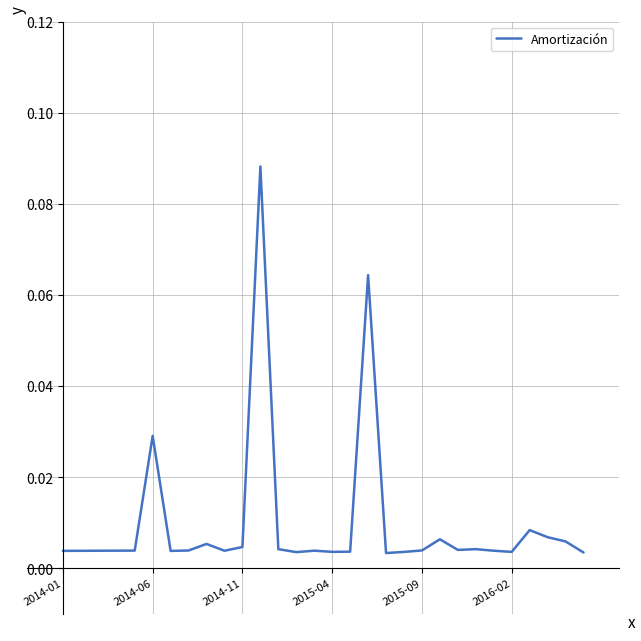

Where is the first local minimum?

6